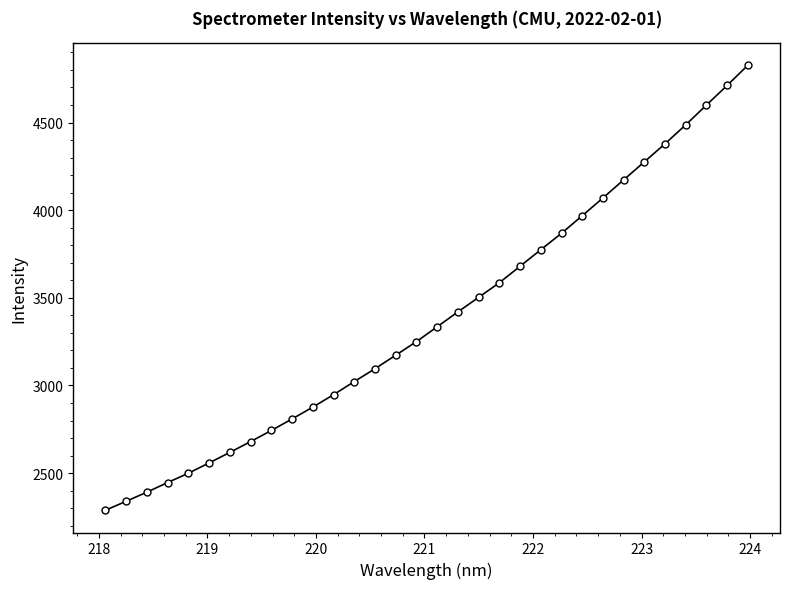

What is the difference between the second highest and second lowest values?

2372.4